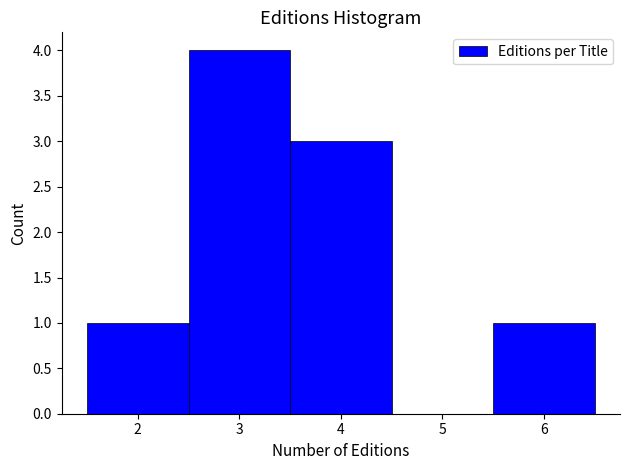

Over which range of the x-axis is the bar tallest?

2.5 to 3.5